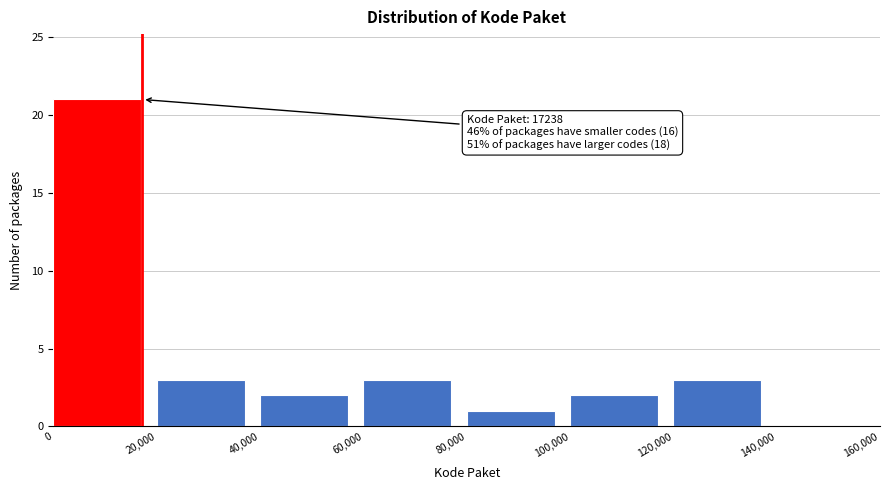

Over which range of the x-axis is the bar tallest?

0 to 20,000